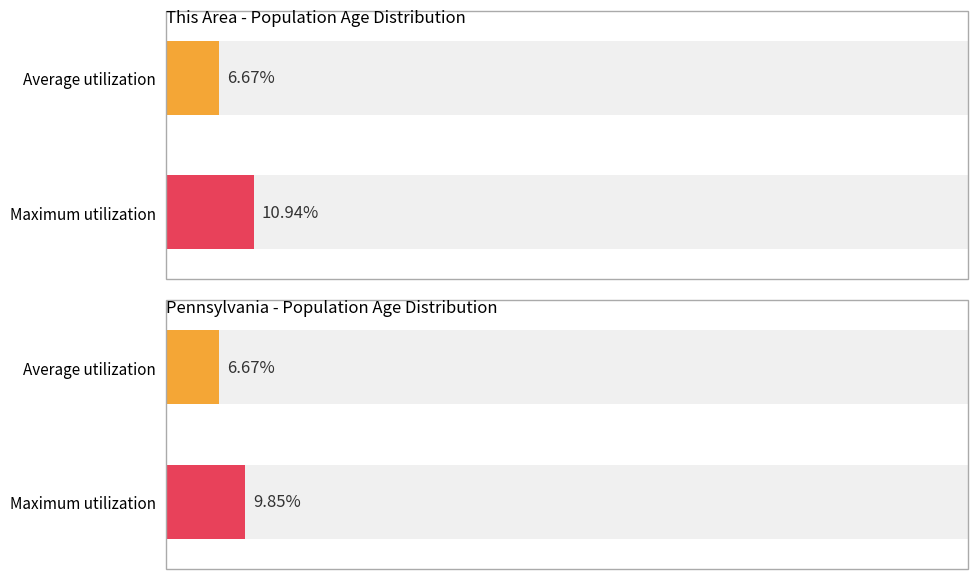

At how many categories does at least one series exceed 10?

1